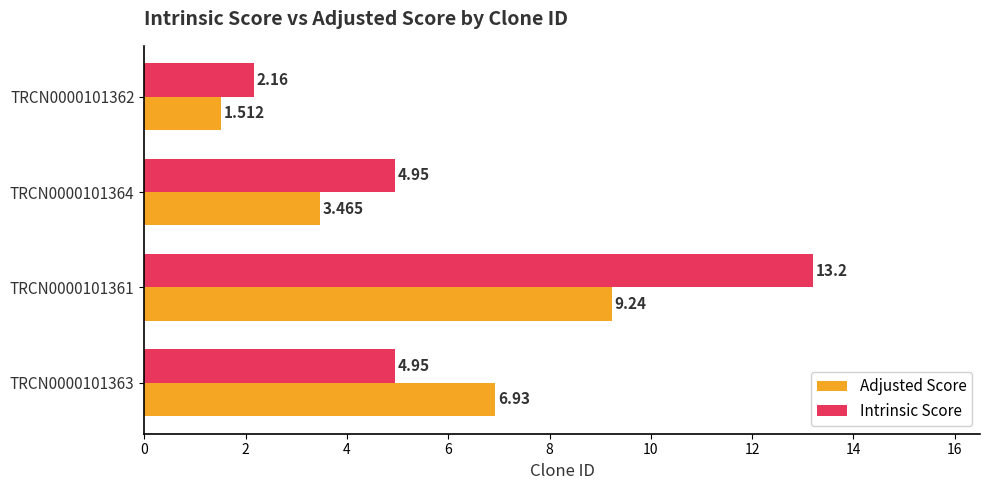

What is the sum of all Adjusted Score values?

21.1